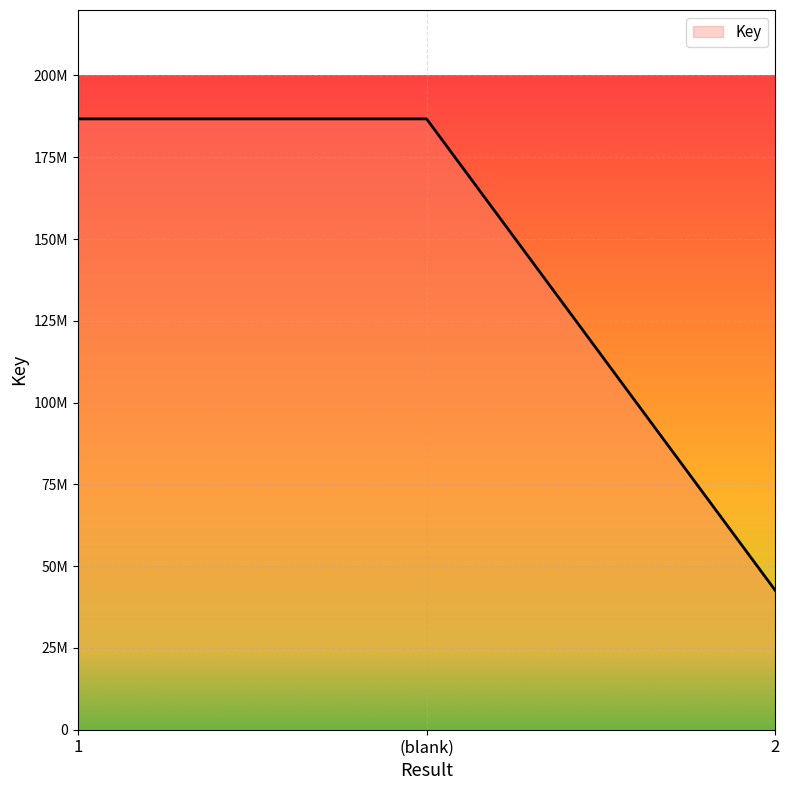

What is the minimum value shown in the chart?

42534828